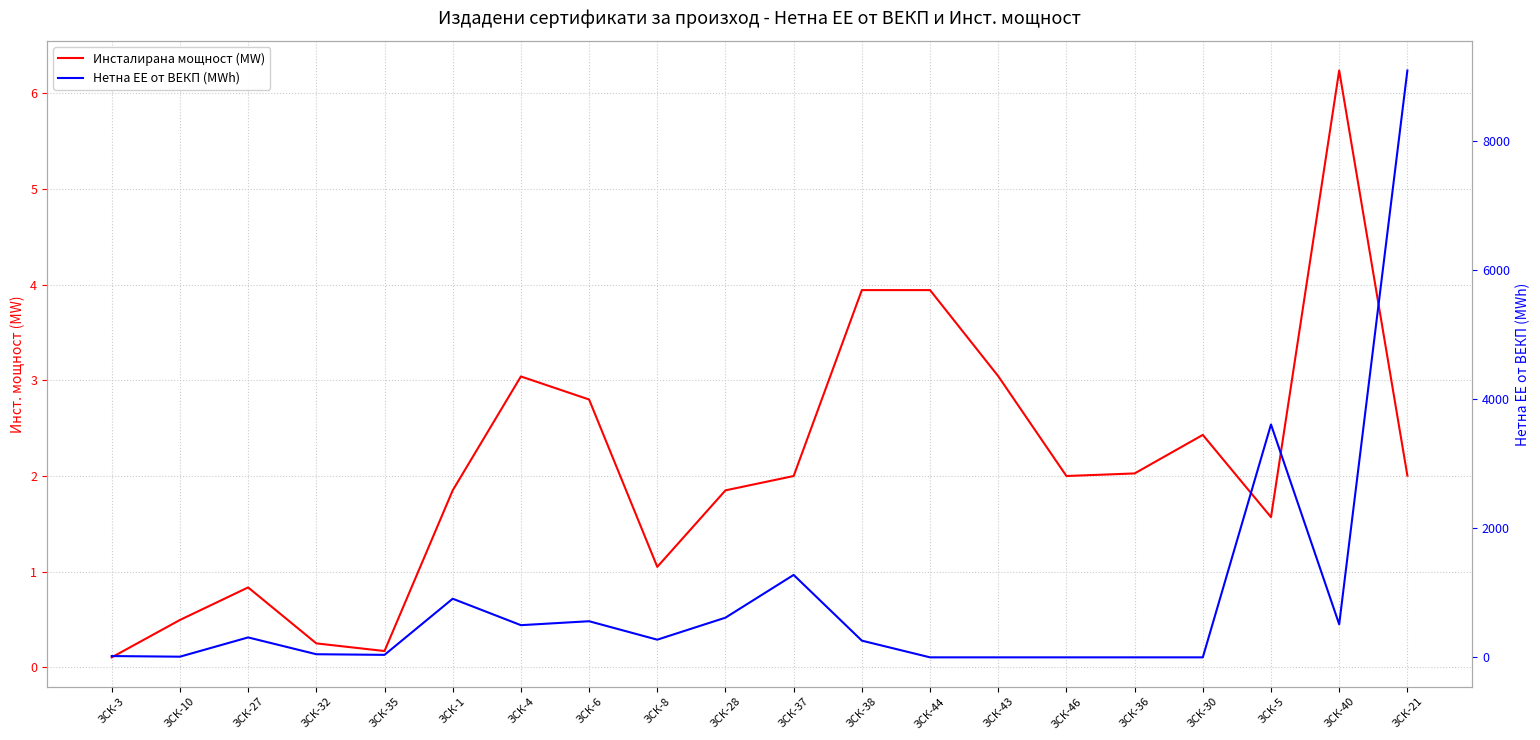

The value of Нетна ЕЕ от ВЕКП (MWh) at ЗСК-5 is 1041.4. True or false?

False